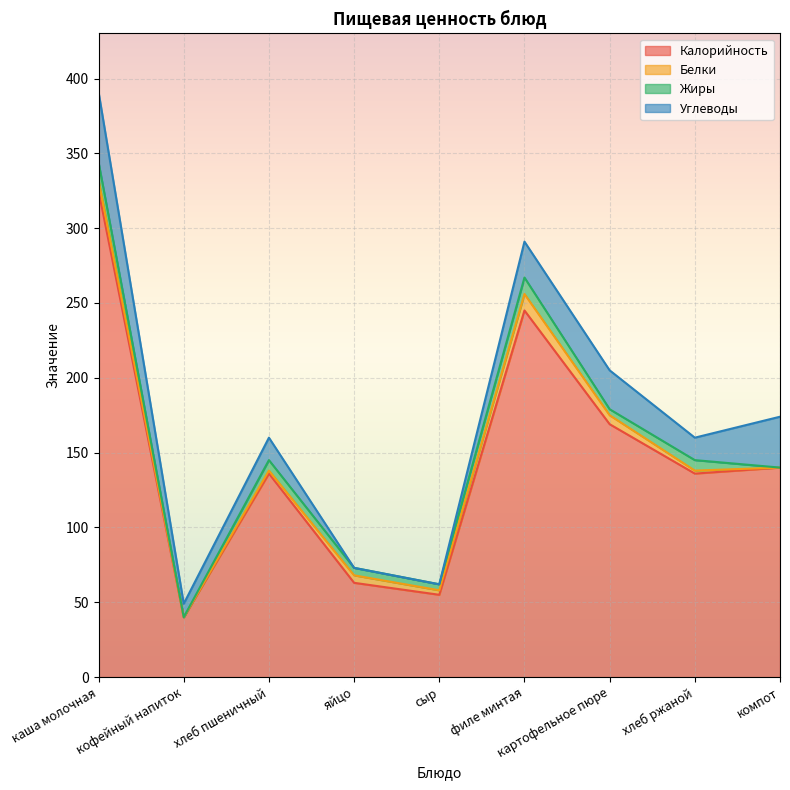

Which category has the lowest value in the Белки series?

кофейный напиток